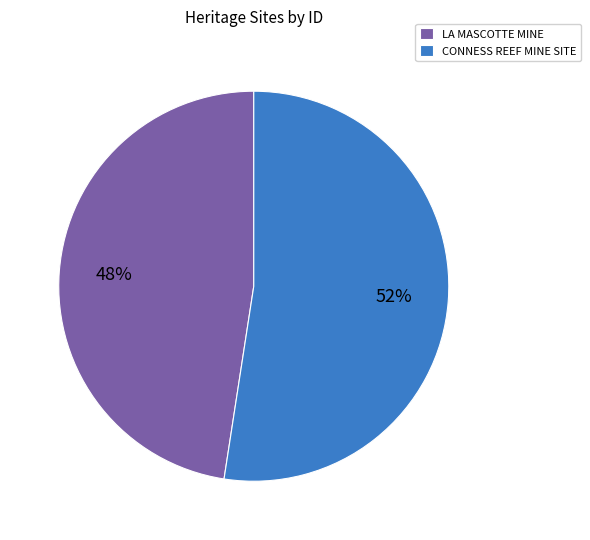

Count the number of slices in the pie.

2